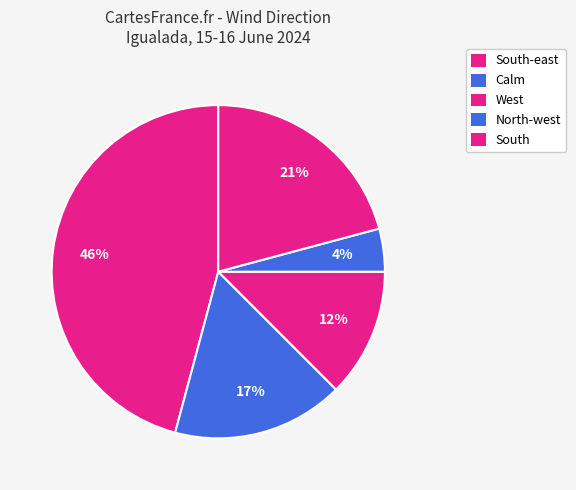

Is it true that Calm is 21% of the pie?

False